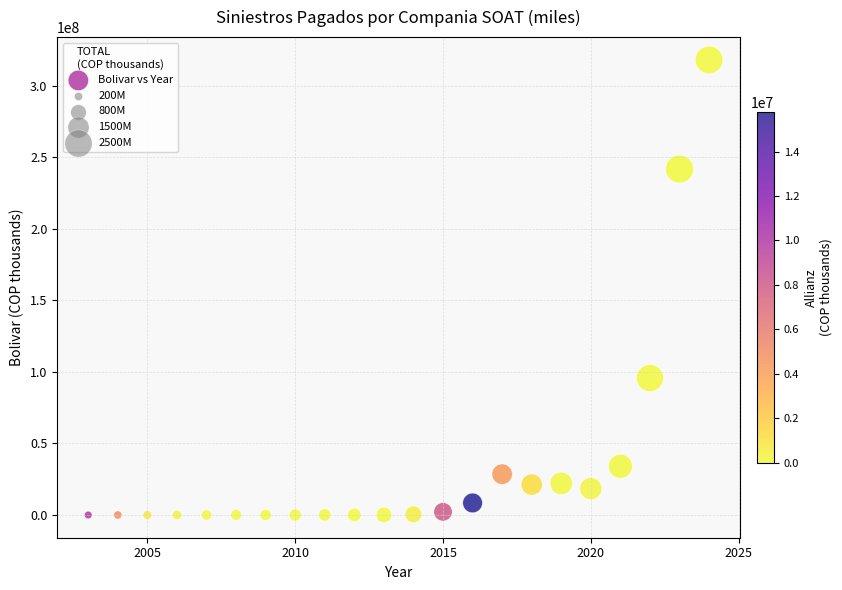

What Y value in the scatter plot is closest to 159067327?

95727318.7